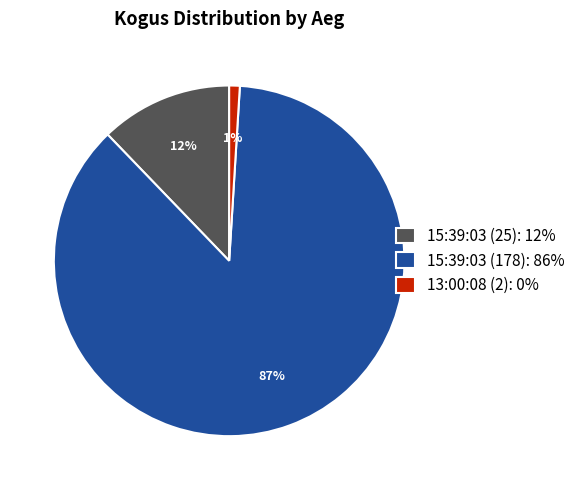

Combined, do 13:00:08 (2) and 15:39:03 (25) account for over 50%?

No